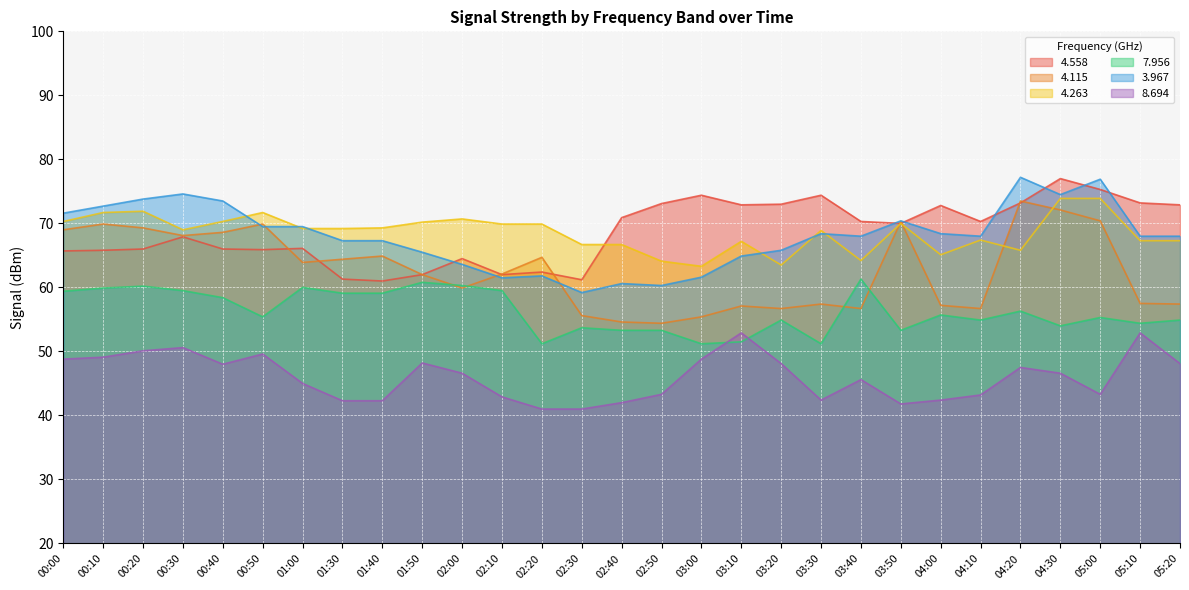

At how many categories does at least one series exceed 52?

29